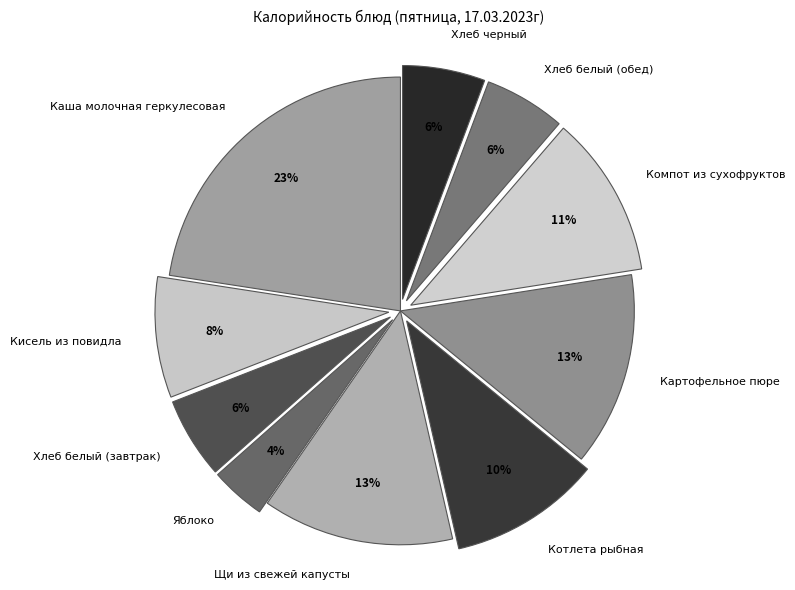

Which has a higher value, Картофельное пюре or Котлета рыбная?

Картофельное пюре